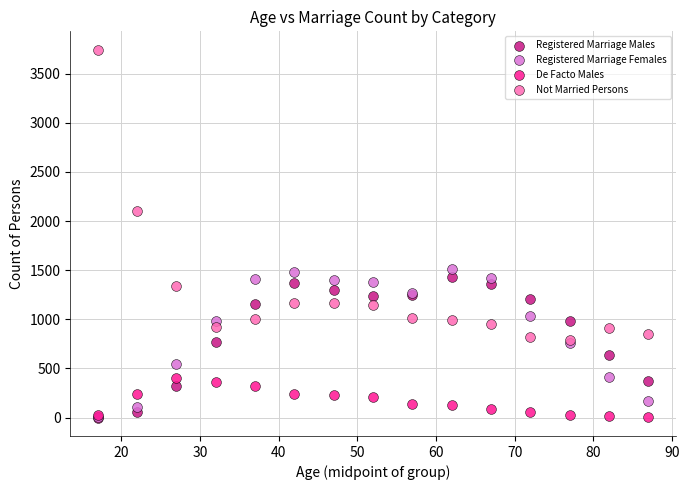

Across all series, what Y value is closest to 1871?

2102